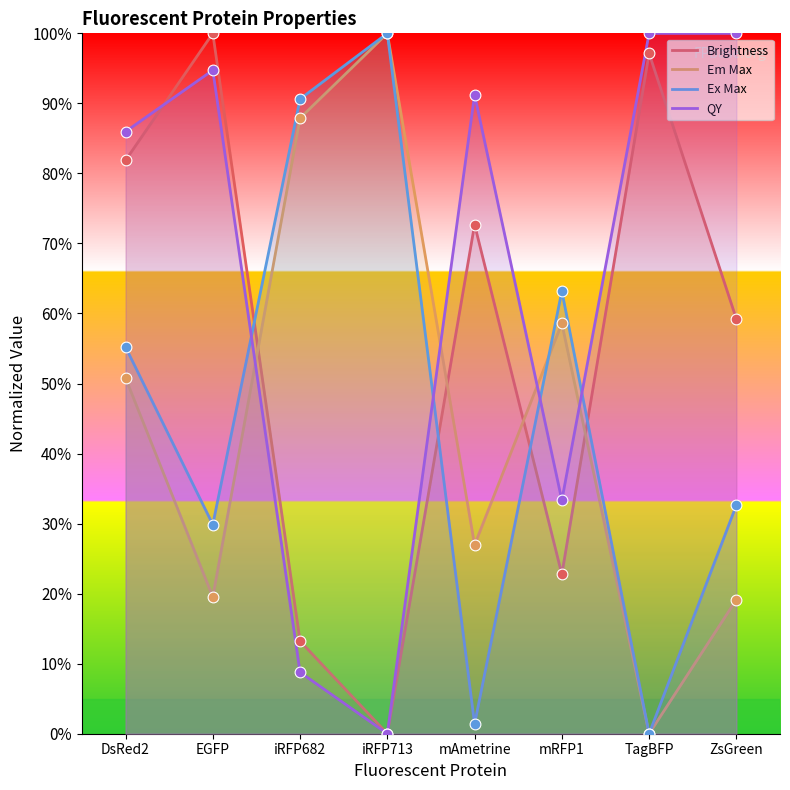

What are all the series names shown in the legend?

Brightness, Em Max, Ex Max, QY